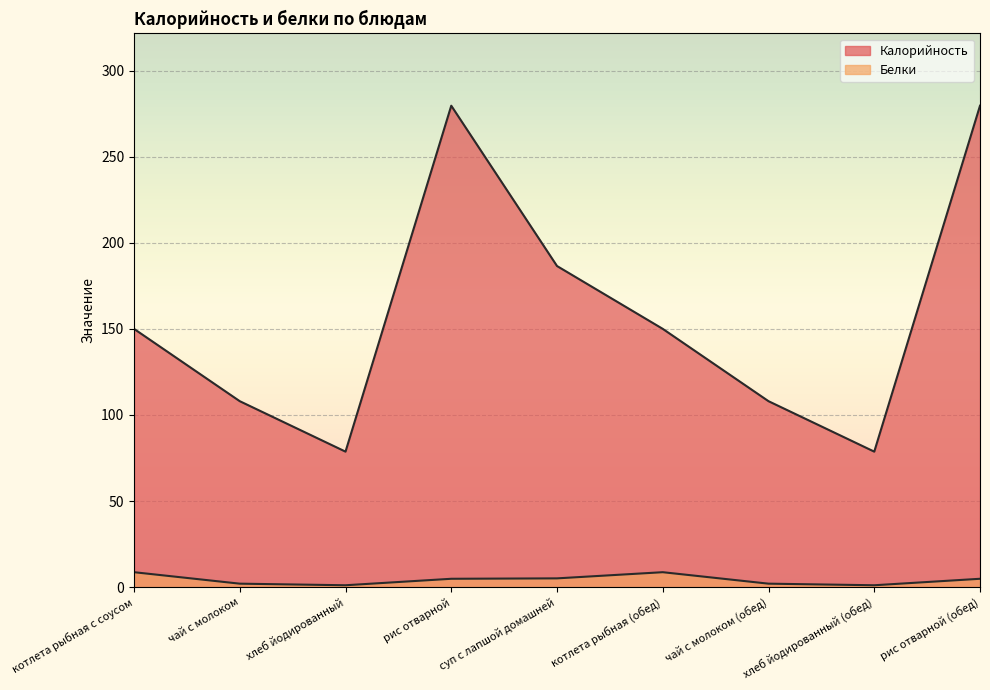

What are all the series names shown in the legend?

Калорийность, Белки